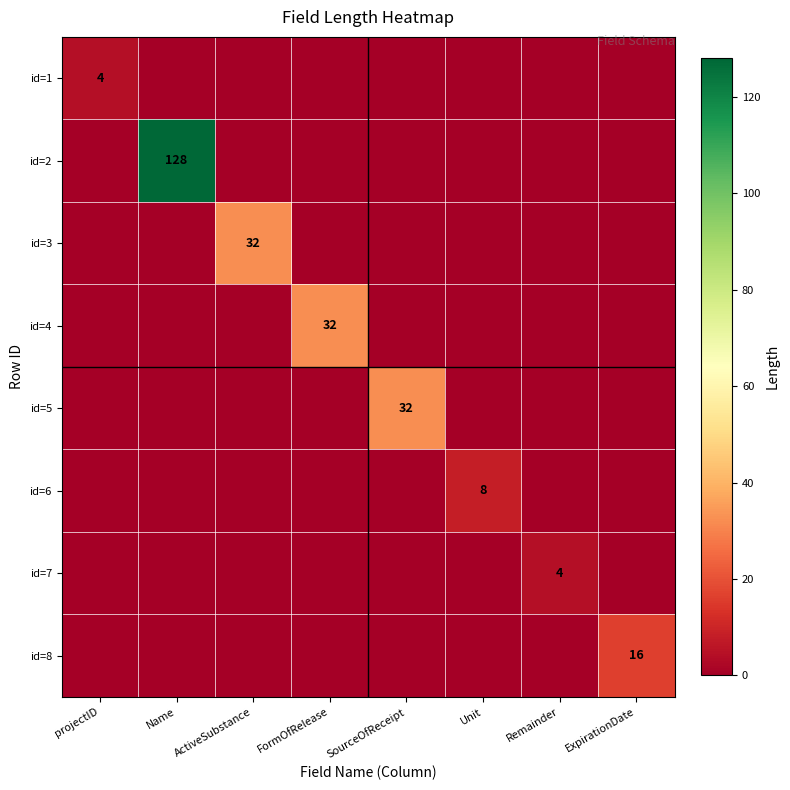

Rank the categories by id=8 value from highest to lowest.

ExpirationDate, projectID, Name, ActiveSubstance, FormOfRelease, SourceOfReceipt, Unit, Remainder